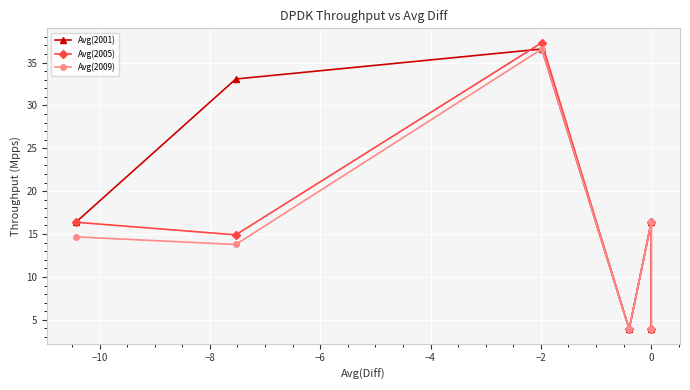

In Avg(2001), how many points are higher than both neighbors (excluding endpoints)?

2